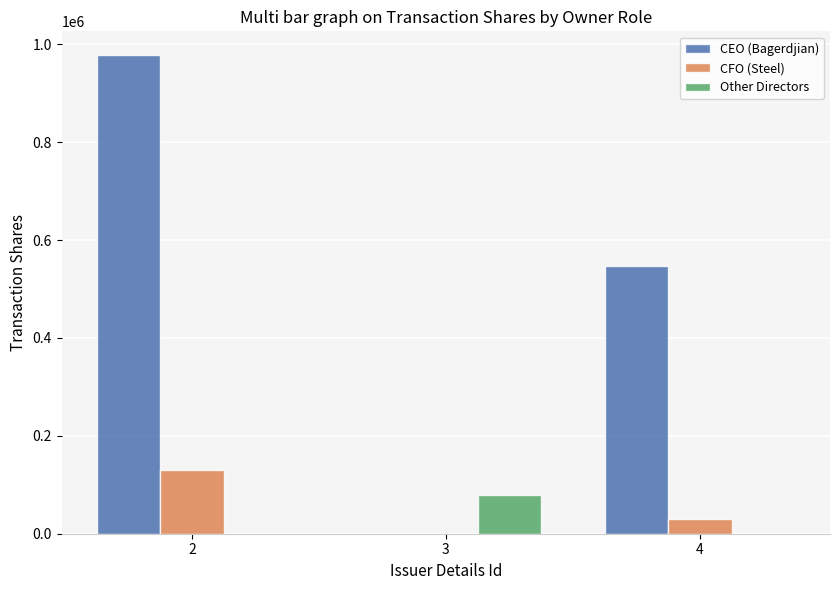

Reading left to right, list all the values displayed in this chart.

CEO (Bagerdjian): 2=977492	3=0	4=546737
CFO (Steel): 2=130000	3=0	4=29200
Other Directors: 2=0	3=80000	4=0